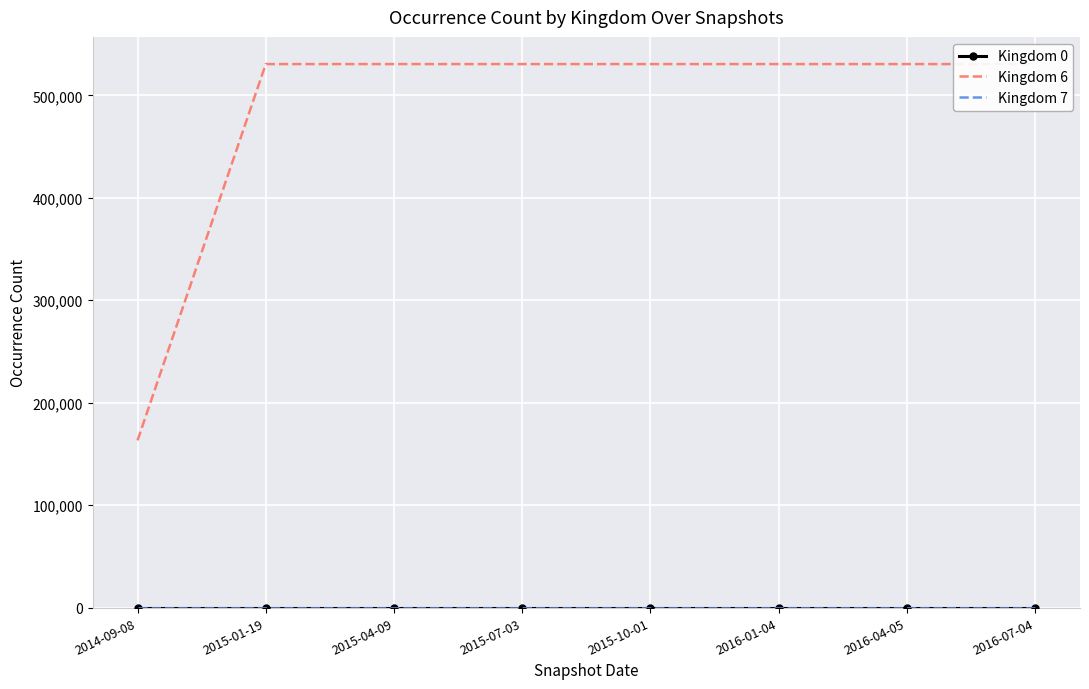

What is the value of the Kingdom 7 point at the 7th from the left?

2